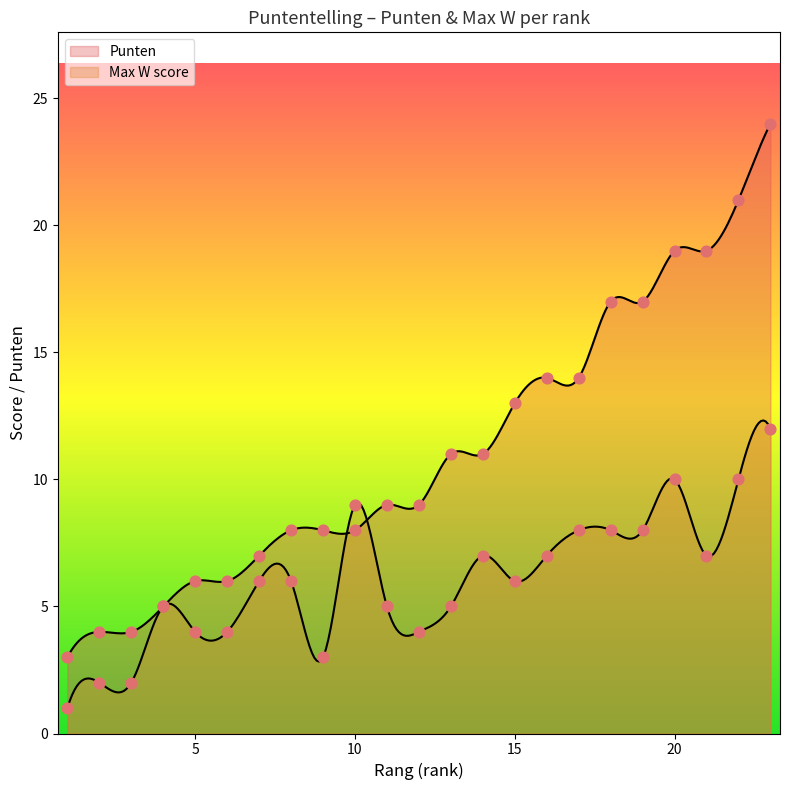

Which series has the largest total across all categories?

Punten